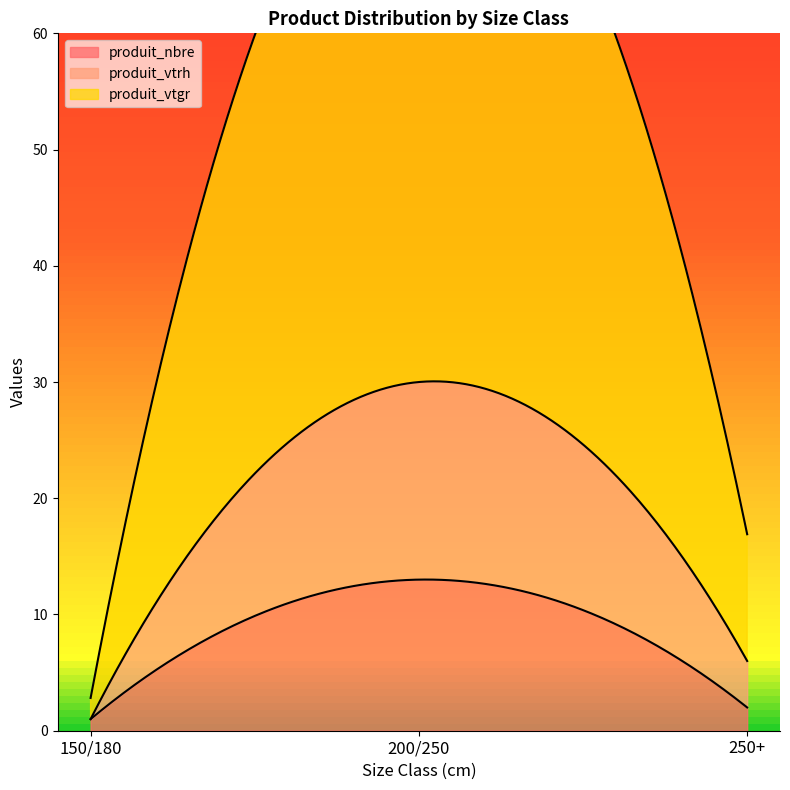

Which series has the widest spread of values?

produit_vtgr